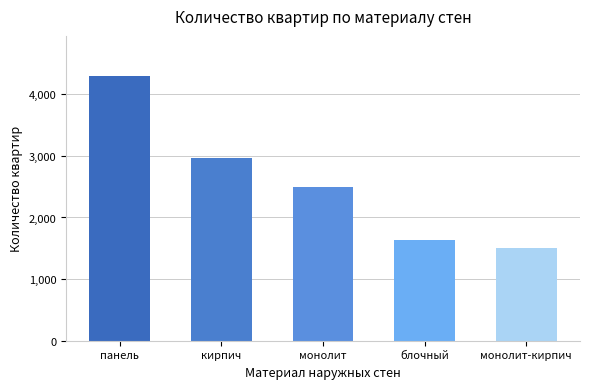

Reading left to right, transcribe all the data shown in this chart.

панель=4302	кирпич=2973	монолит=2490	блочный=1631	монолит-кирпич=1502